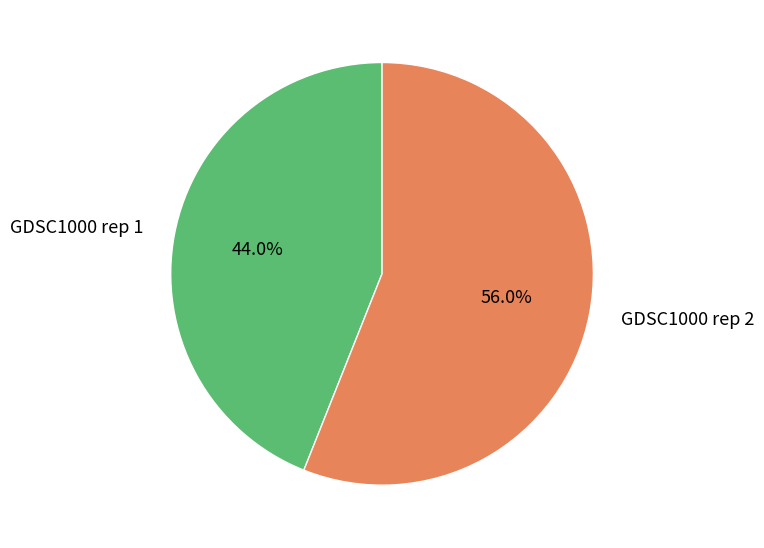

Is it true that GDSC1000 rep 1 is 44% of the pie?

True